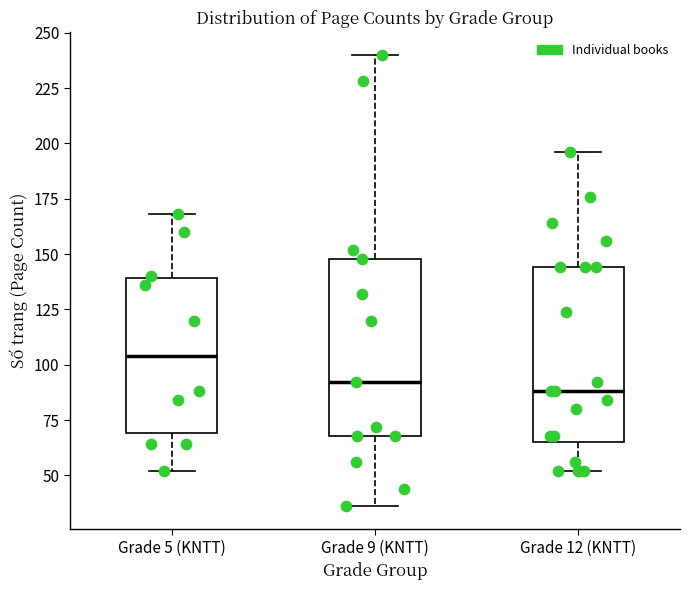

Reading left to right, read every box against the y-axis: the position of its median line, the range the box covers, and the ends of its whiskers. The values are not printed on the chart, so give them approximately, as read against the axis.

Grade 5 (KNTT): median 105, box 70 to 140, whiskers 50 to 170
Grade 9 (KNTT): median 90, box 70 to 150, whiskers 35 to 240
Grade 12 (KNTT): median 90, box 65 to 145, whiskers 50 to 195